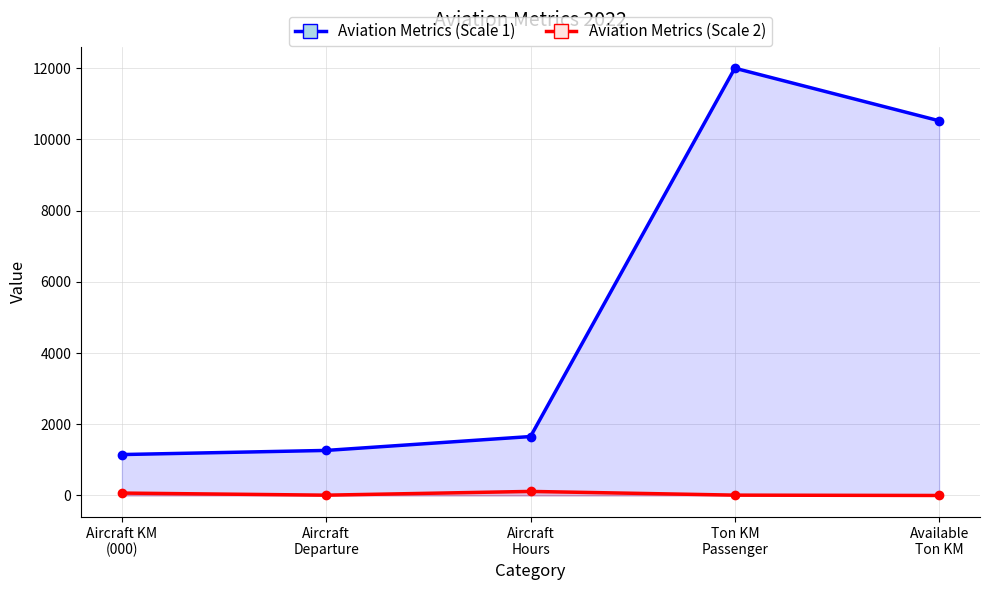

True or false: Aviation Metrics (Scale 2) has a value of 114.1 at Aircraft
Hours.

True